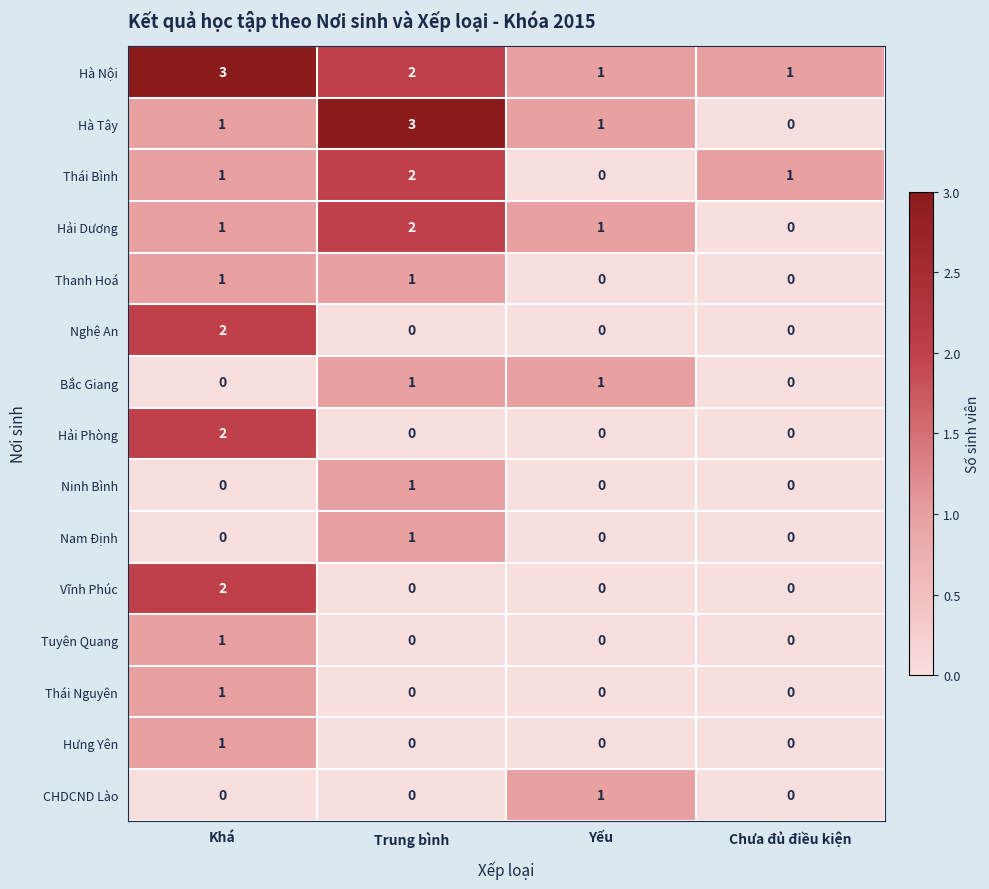

What is the maximum value shown in the chart?

3